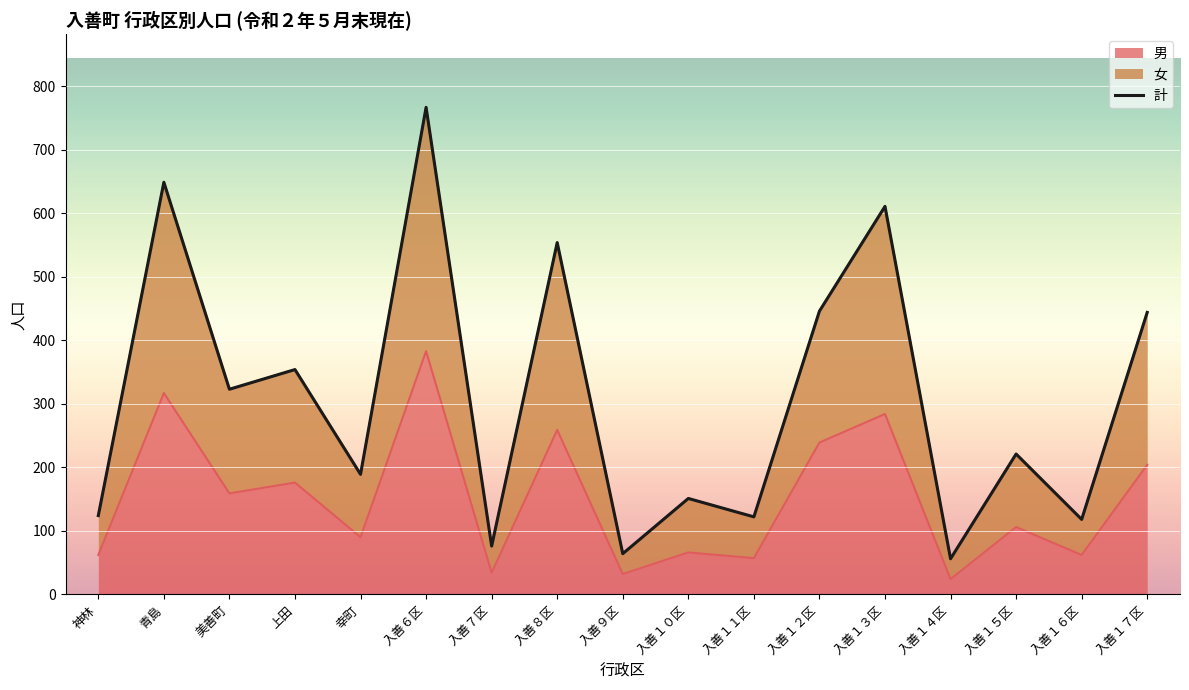

True or false: 計 and 女 intersect in this chart.

False